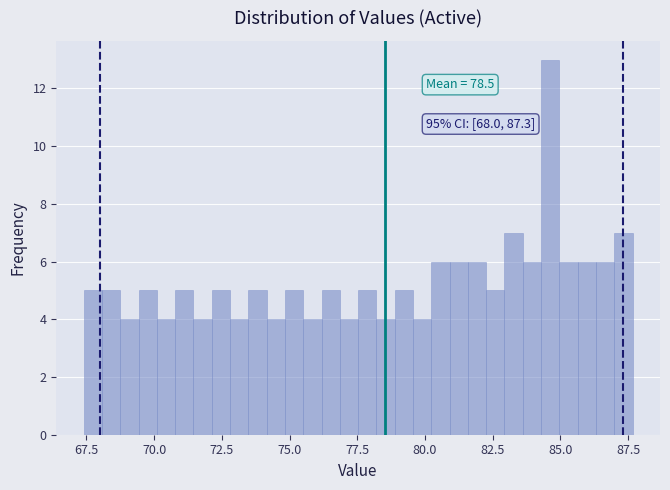

Around what value on the x-axis is the tallest bar? Give the approximate position of its centre, as read against the axis.

84.5